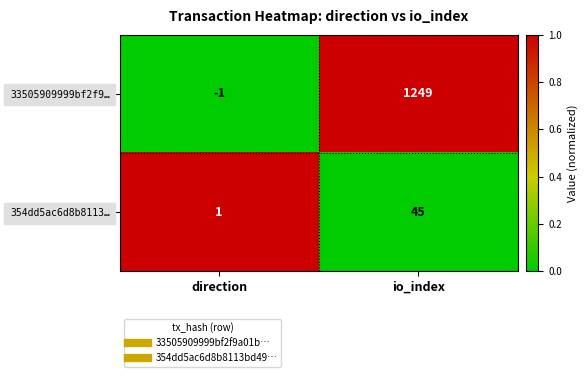

Rank the series at direction from highest to lowest value.

354dd5ac6d8b8113…, 33505909999bf2f9…